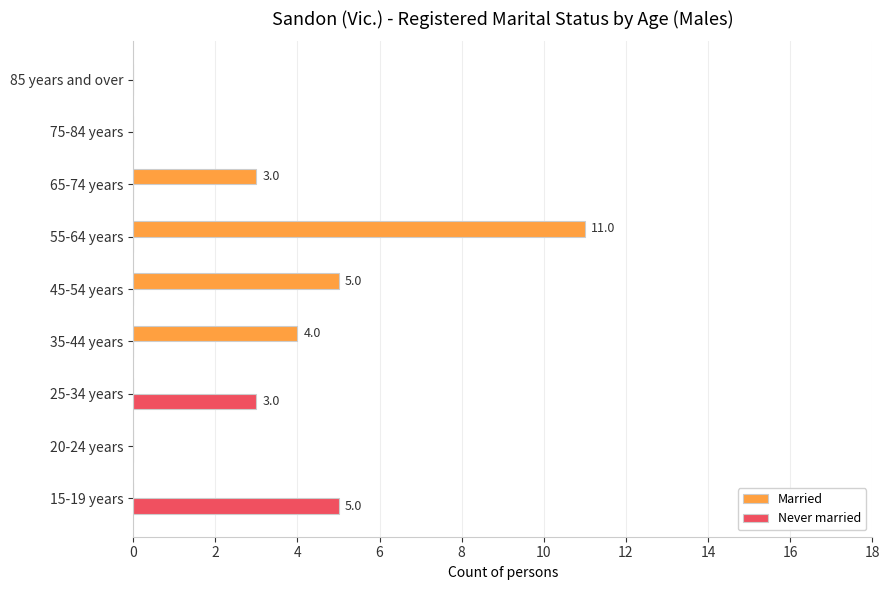

What are all the series names shown in the legend?

Married, Never married